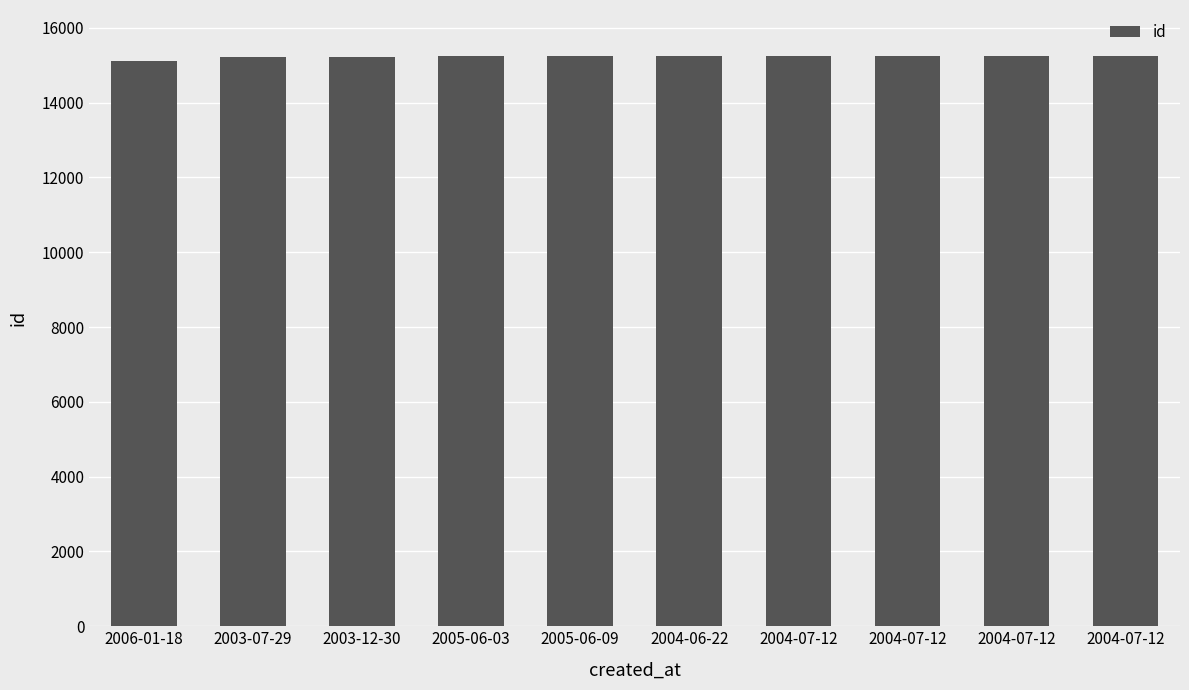

How many distinct data groups are displayed?

1